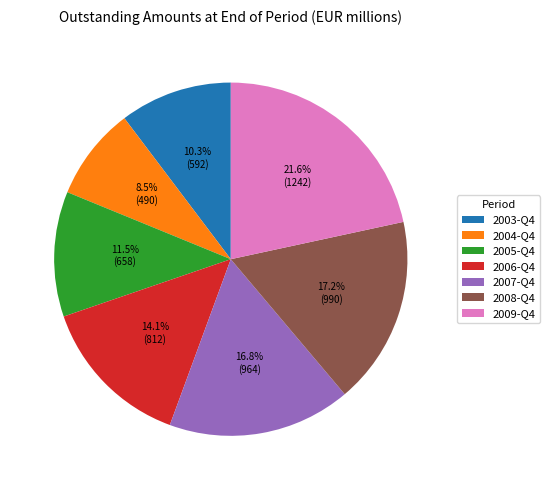

To the nearest percent, what is the combined percentage of 2004-Q4 and 2003-Q4?

19%